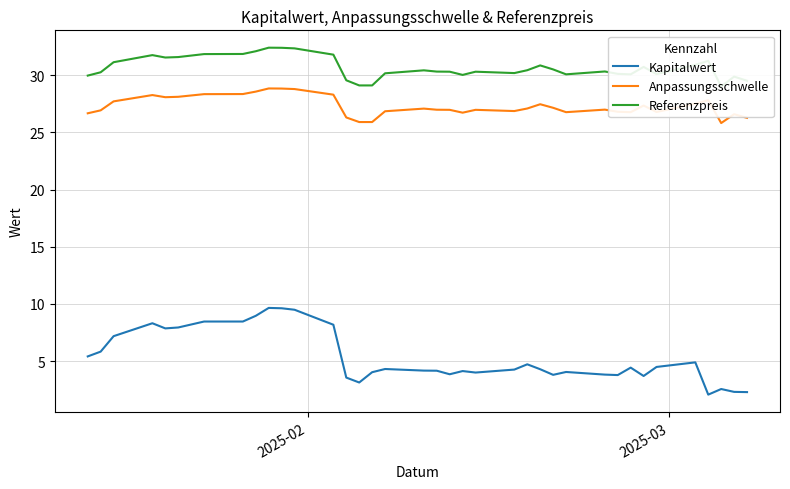

What is the minimum value for Kapitalwert?

2.1